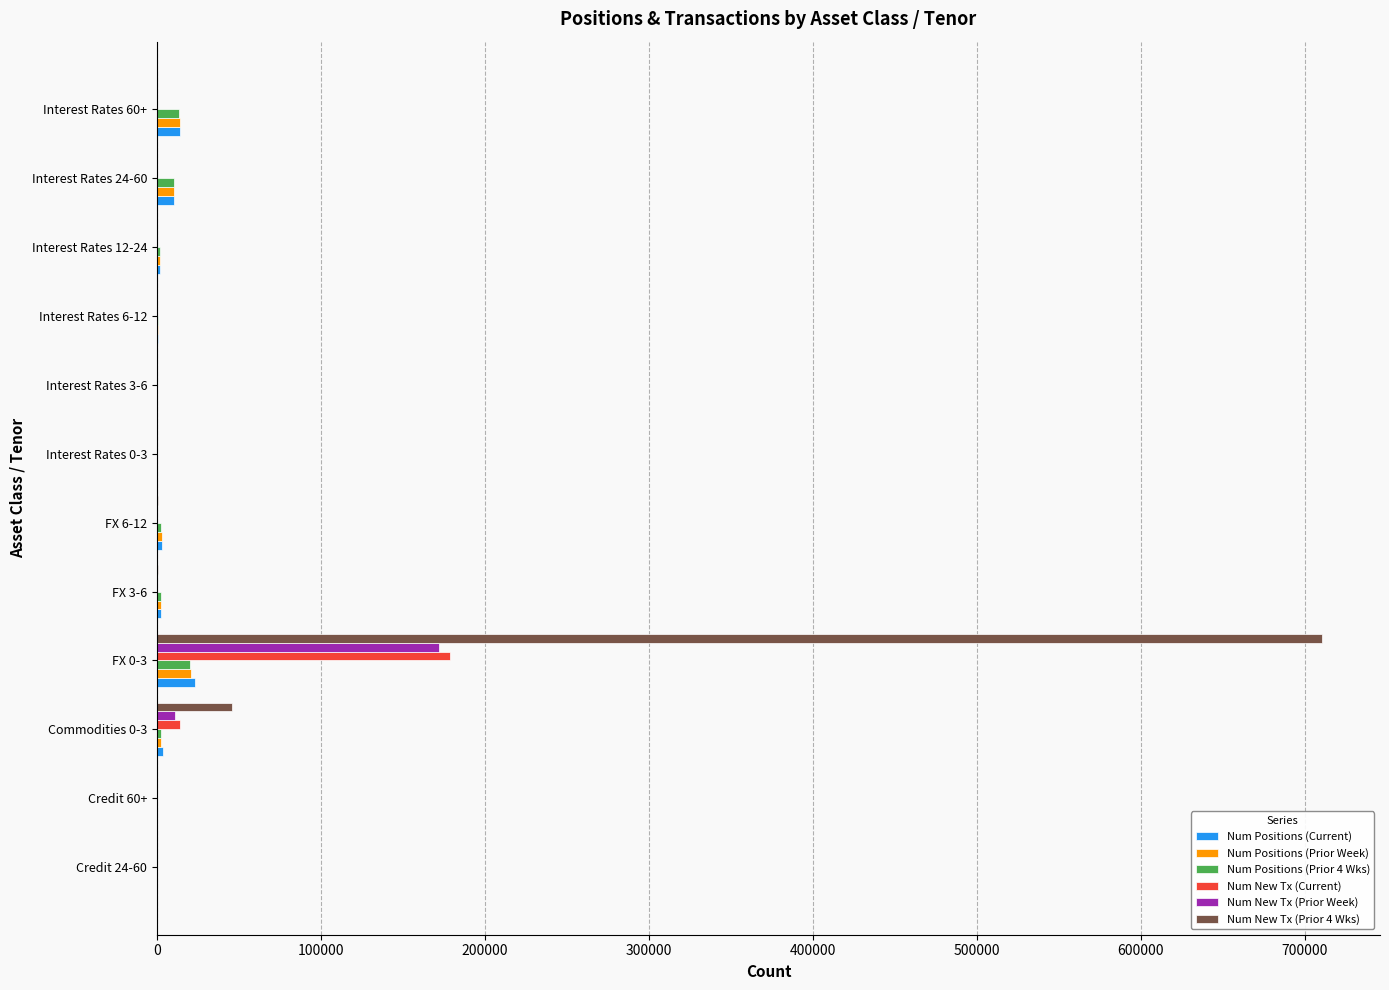

At which category is the sum across all series the highest?

FX 0-3